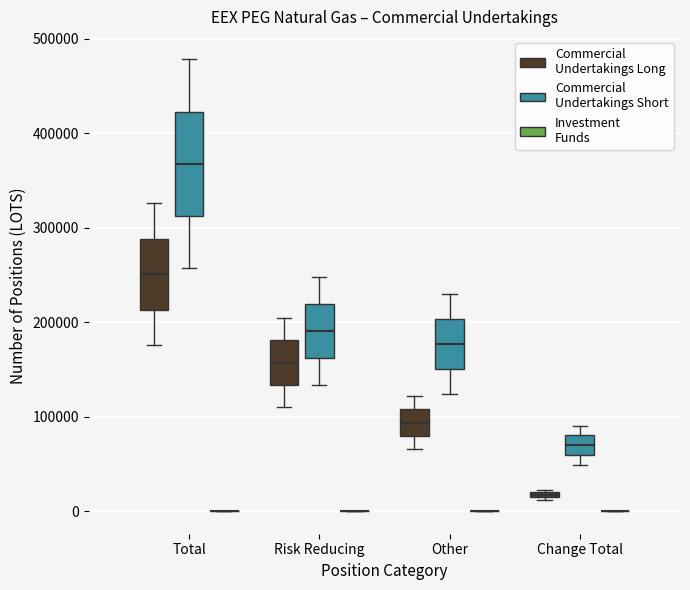

Which box is the tallest, from its lower edge to its upper edge?

Total (Commercial Undertakings Short)